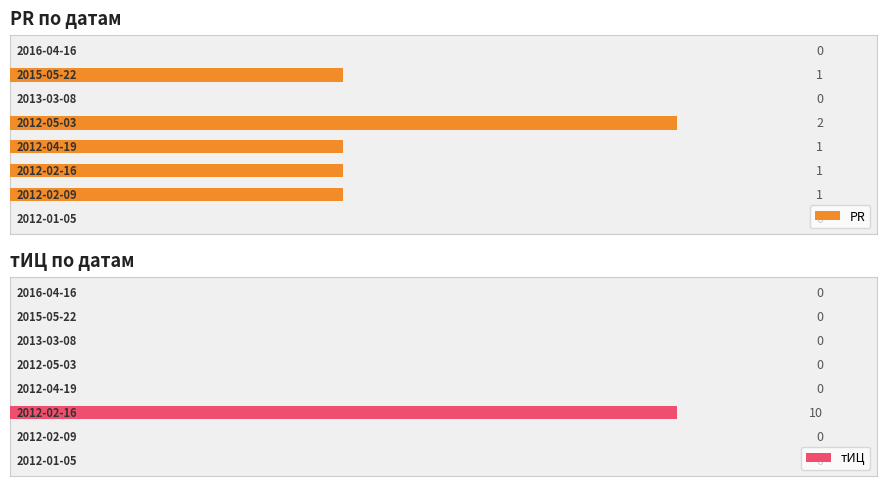

Count the PR values in the range 0 to 1.

7